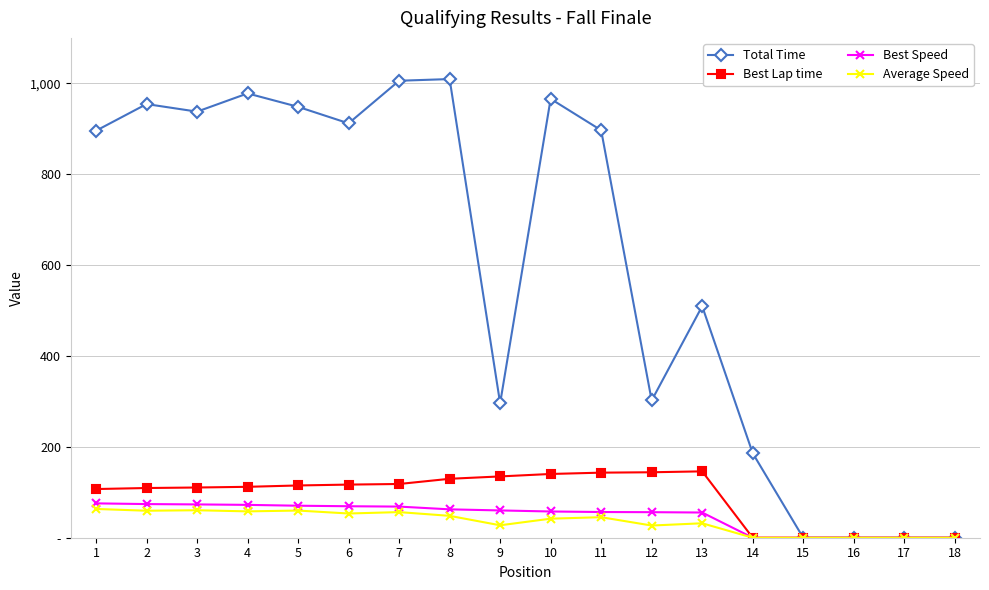

Is the value of Total Time at 18 greater than the value of Average Speed at 2?

No